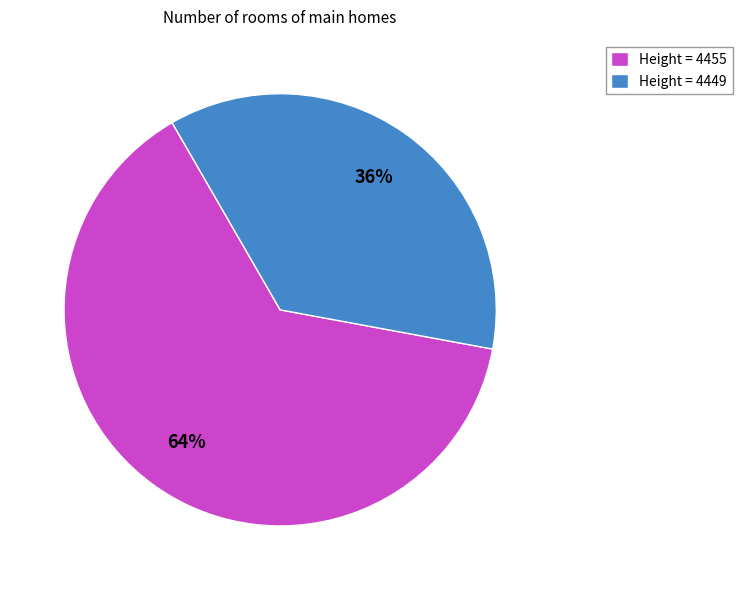

Is Height = 4449 the majority of the pie?

No